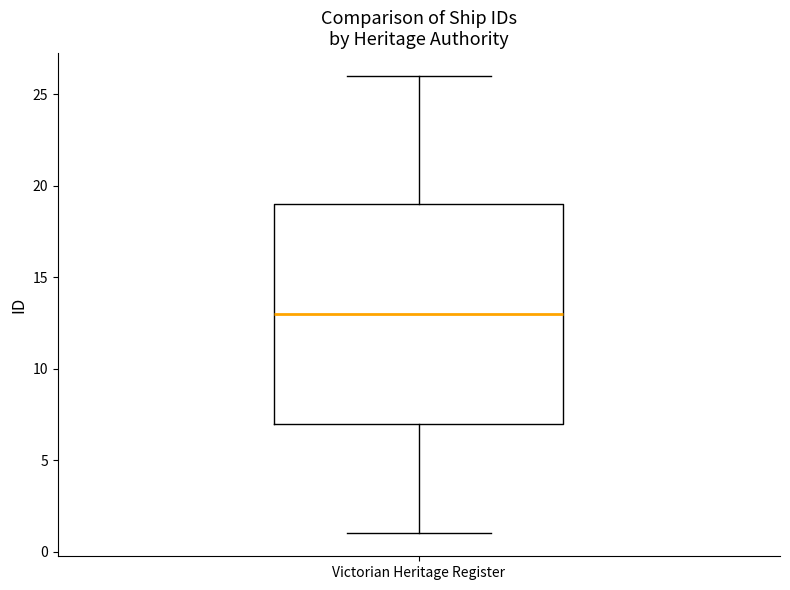

Transcribe this box plot: give where the median line is, the range the box spans, and where the two whiskers end, as read against the y-axis. The values are not printed on the chart, so give them approximately, as read against the axis.

median 13, box 7 to 19, whiskers 1 to 26